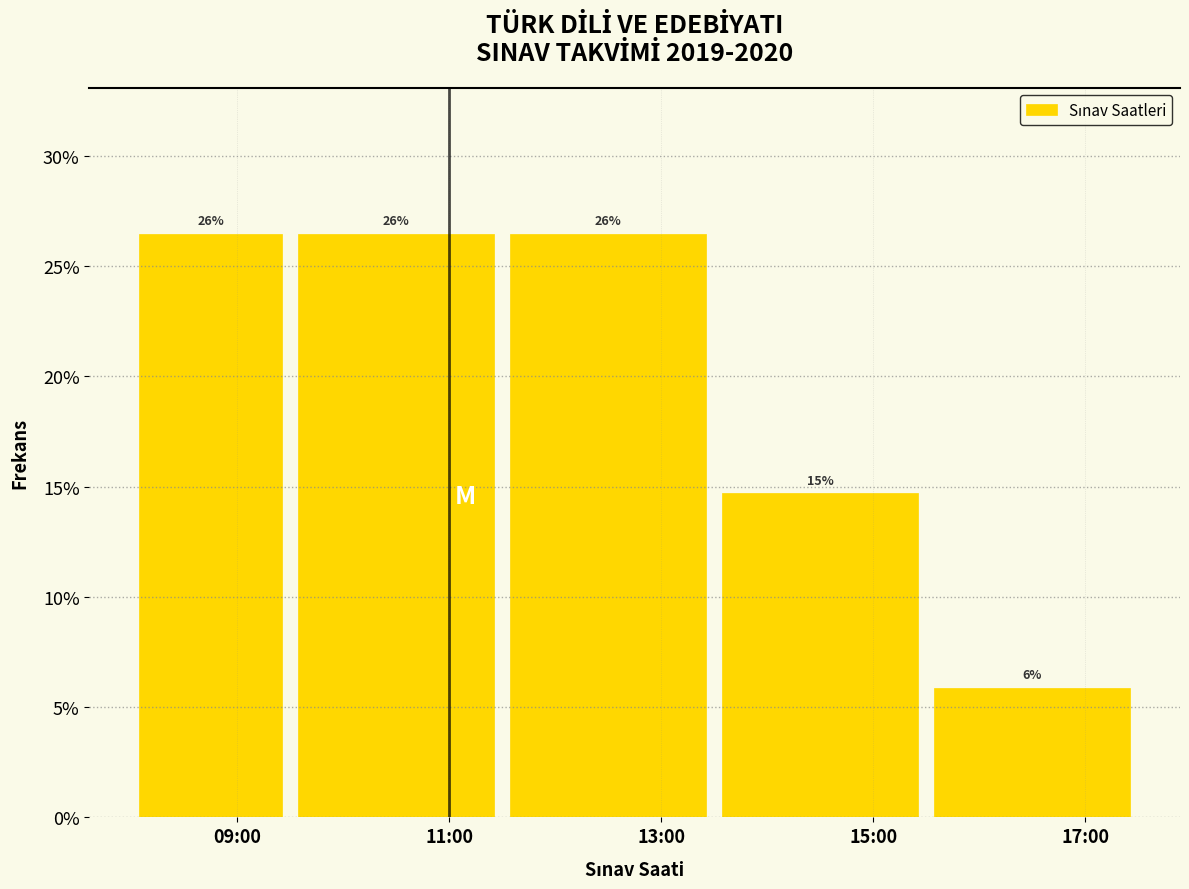

How many bars are there in total?

5